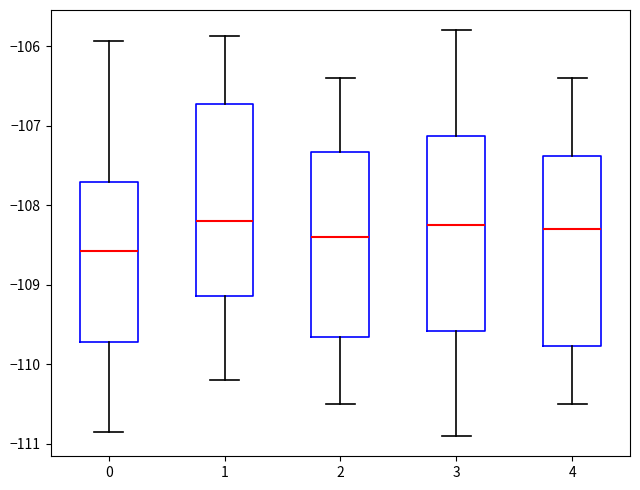

Reading left to right, read every box against the y-axis: the position of its median line, the range the box covers, and the ends of its whiskers. The values are not printed on the chart, so give them approximately, as read against the axis.

0: median -108.6, box -109.7 to -107.7, whiskers -110.9 to -105.9
1: median -108.2, box -109.1 to -106.7, whiskers -110.2 to -105.9
2: median -108.4, box -109.6 to -107.3, whiskers -110.5 to -106.4
3: median -108.2, box -109.6 to -107.1, whiskers -110.9 to -105.8
4: median -108.3, box -109.8 to -107.4, whiskers -110.5 to -106.4